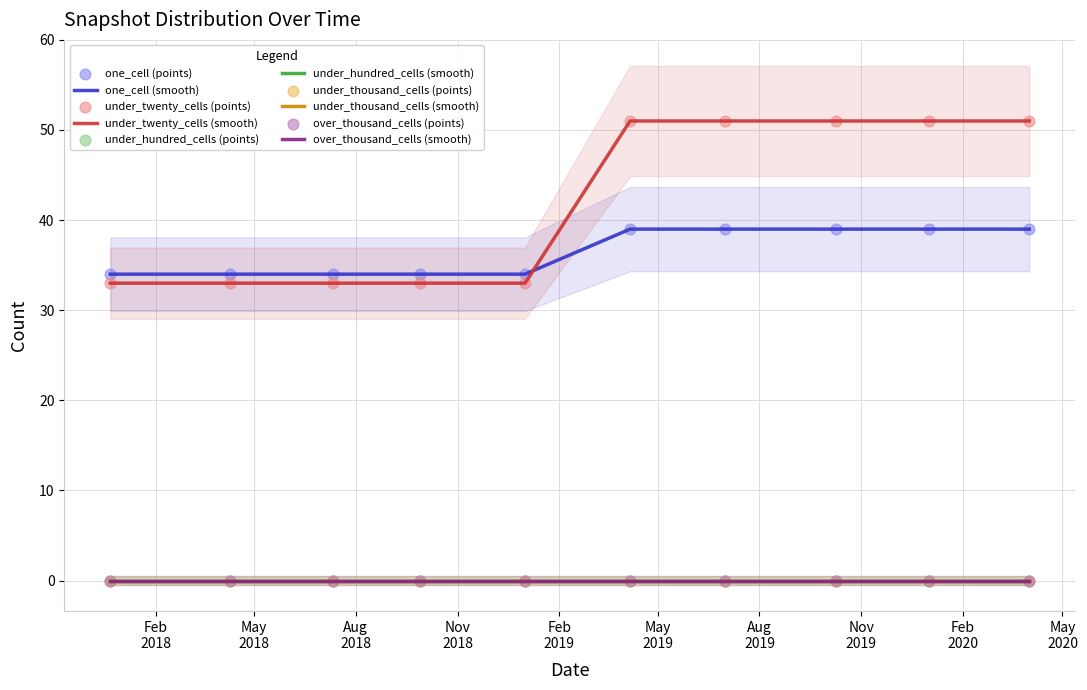

Which series contains the highest Y value?

under_twenty_cells